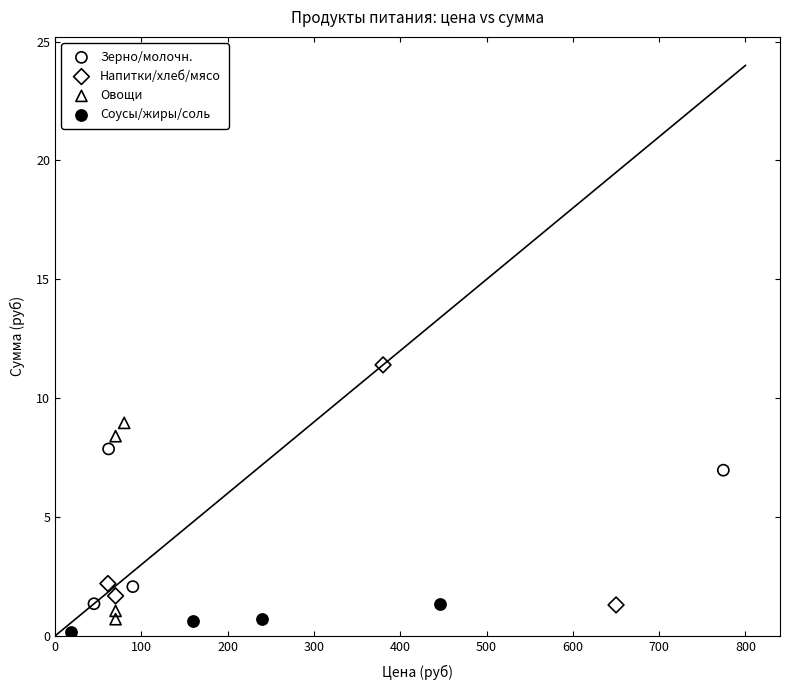

Which series contains the highest Y value?

Напитки/хлеб/мясо